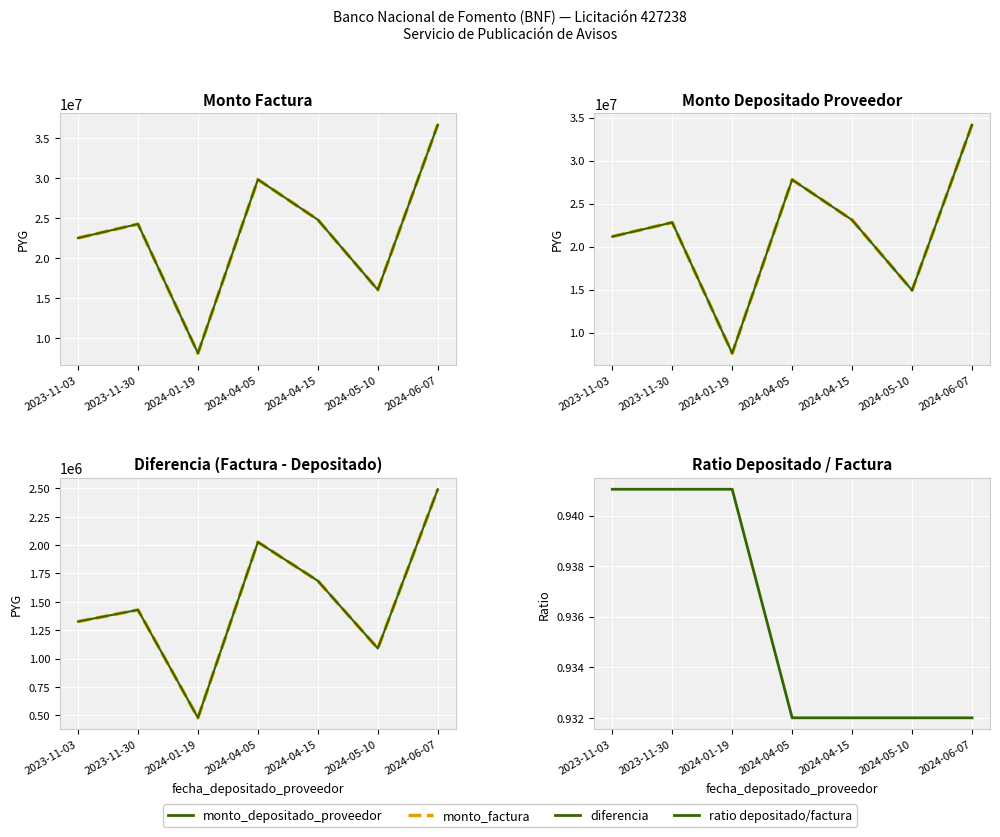

True or false: monto_depositado_proveedor and ratio depositado/factura intersect in this chart.

False